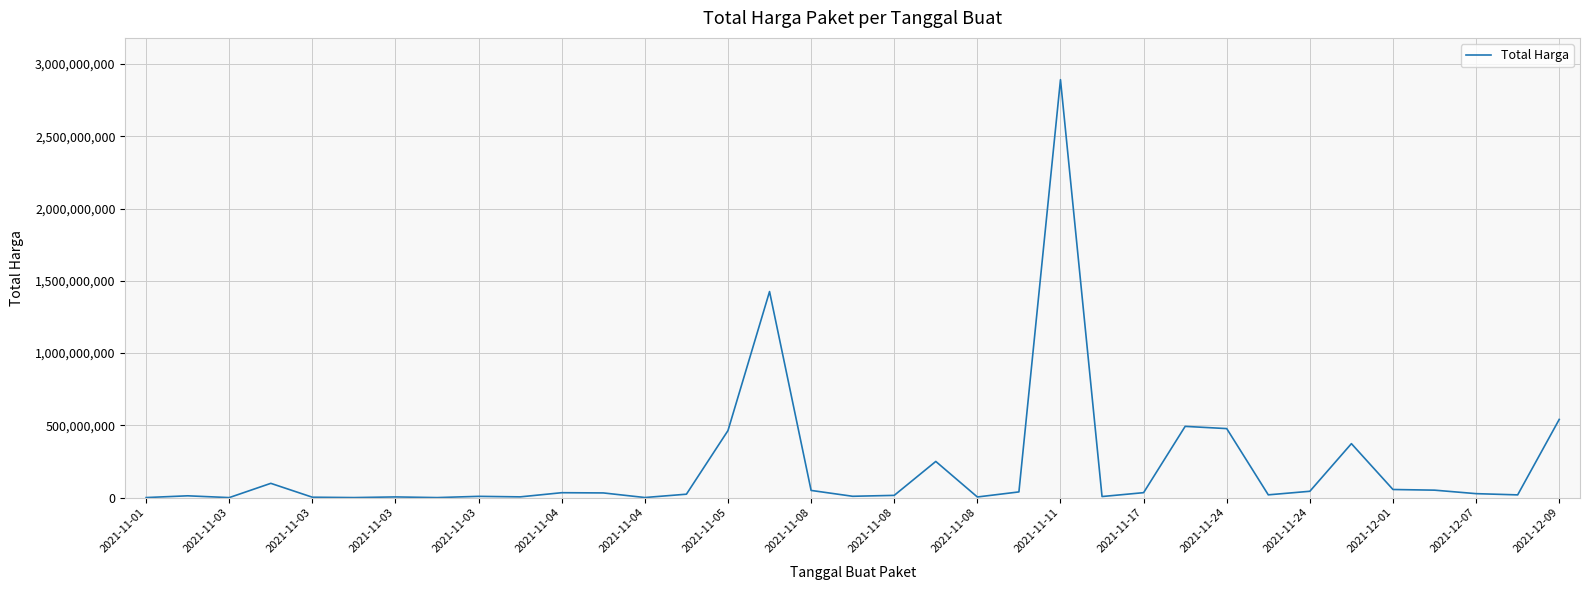

Count the number of categories in the chart.

35